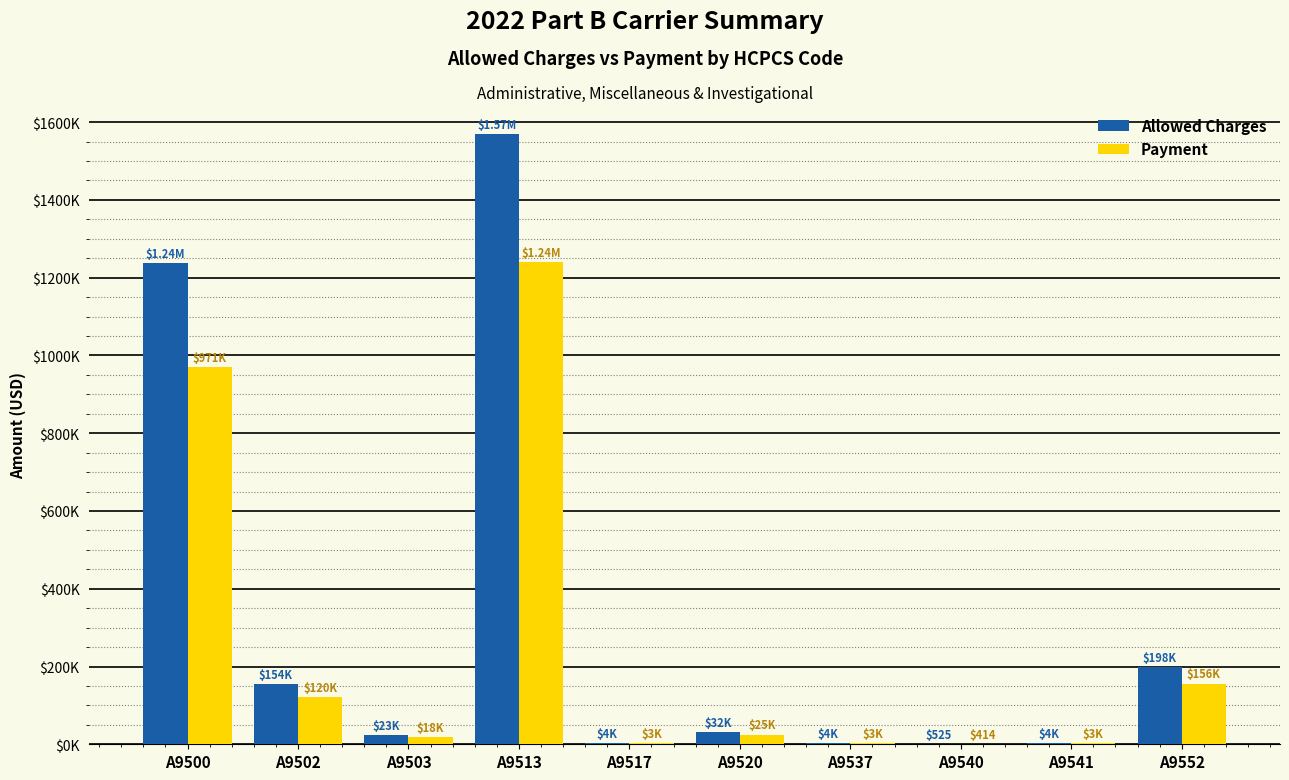

What are all the series names shown in the legend?

Allowed Charges, Payment